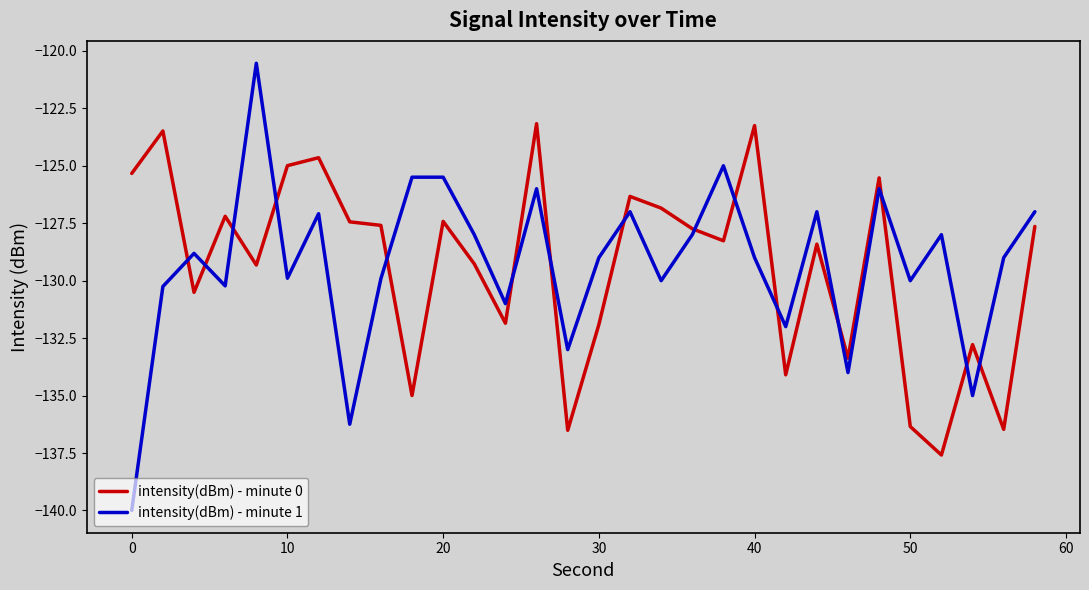

Which series has the widest spread of values?

intensity(dBm) - minute 1